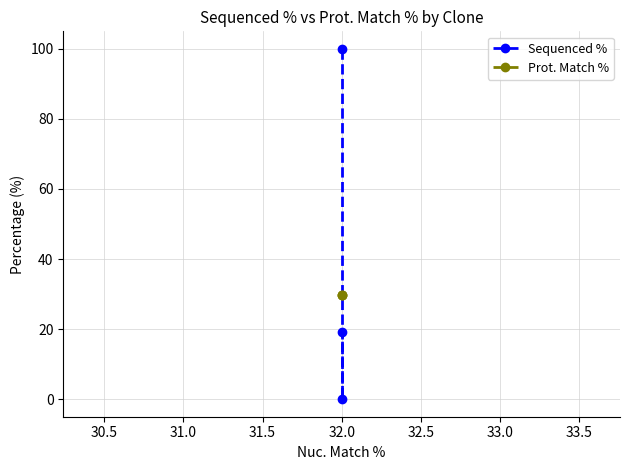

Reading left to right, extract all data points from this chart.

Sequenced %: 100.0	0.0	19.3
Prot. Match %: 29.6	29.6	29.6